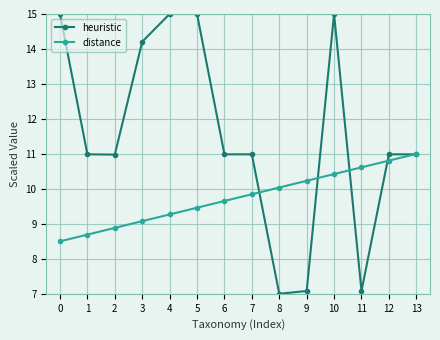

What is the difference between the maximum and minimum values in the heuristic series?

8.0